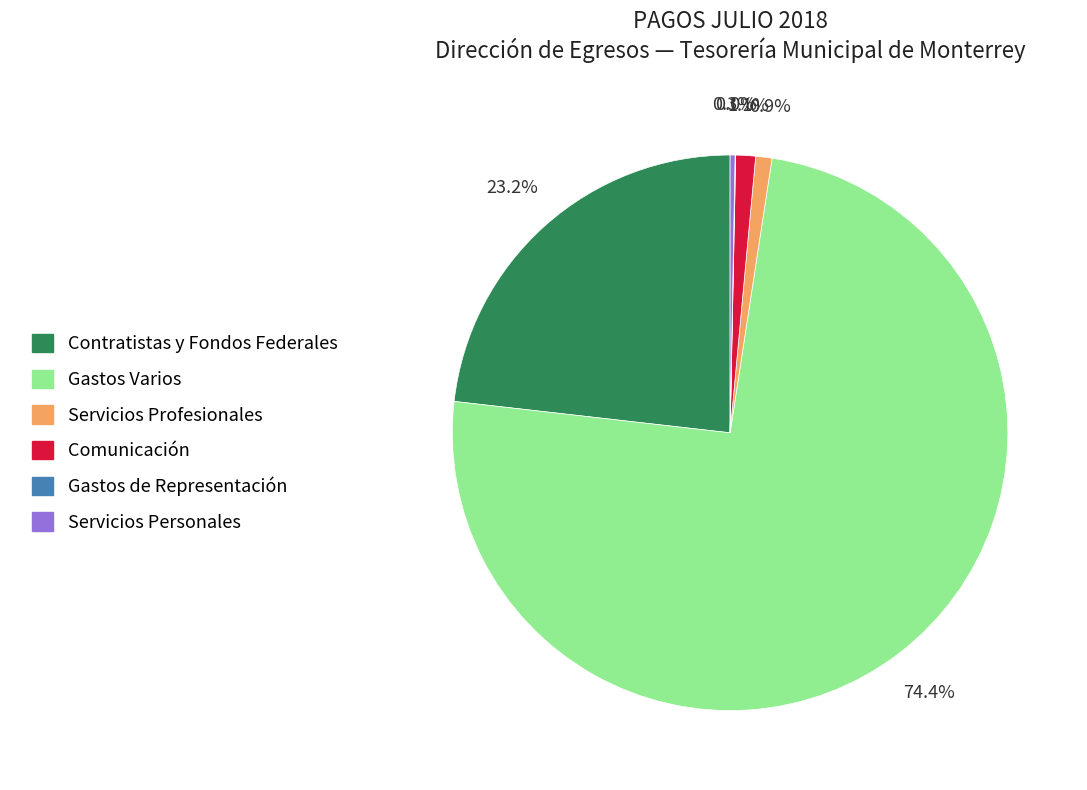

Which category accounts for the majority?

Gastos Varios